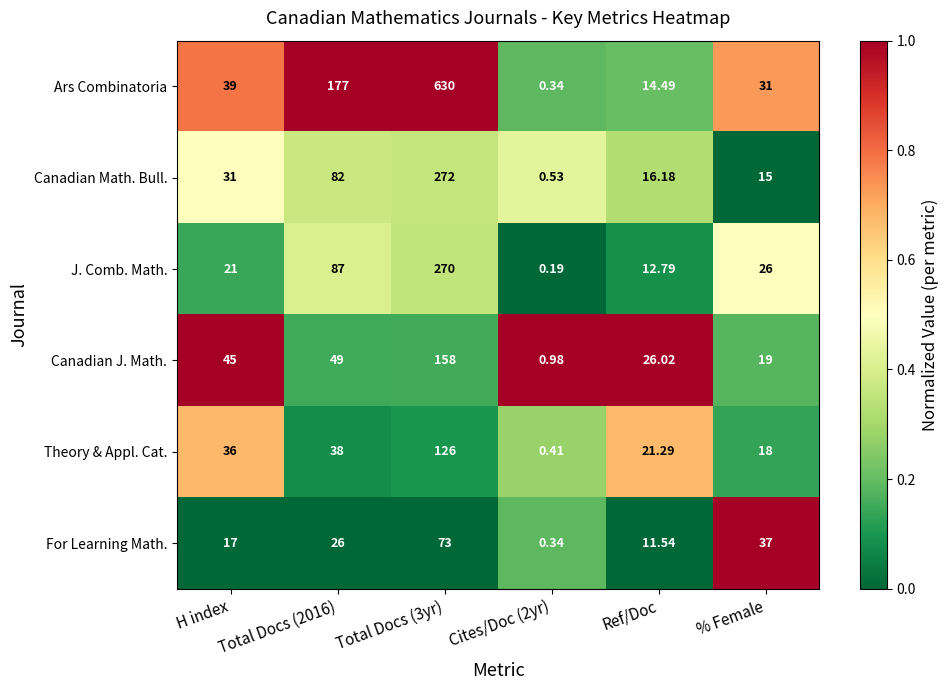

Which series changed the most between Total Docs (3yr) and % Female?

Ars Combinatoria